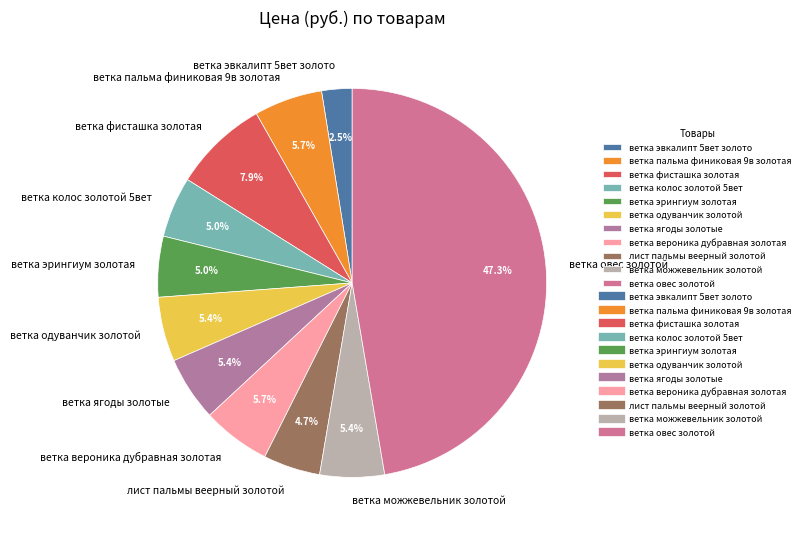

To the nearest percent, what percentage of the pie is ветка вероника дубравная золотая?

6%